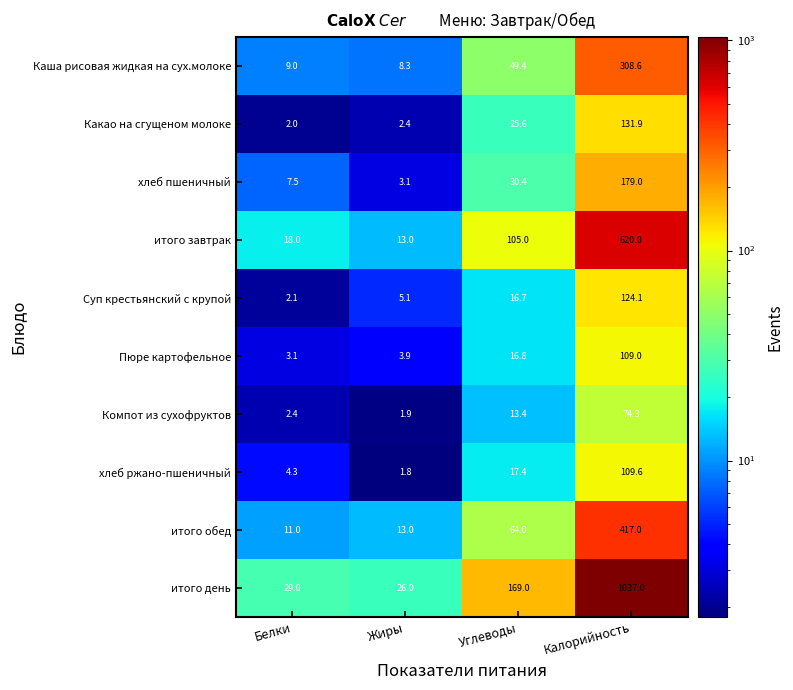

What is the difference between the maximum and minimum values in the Пюре картофельное series?

105.9